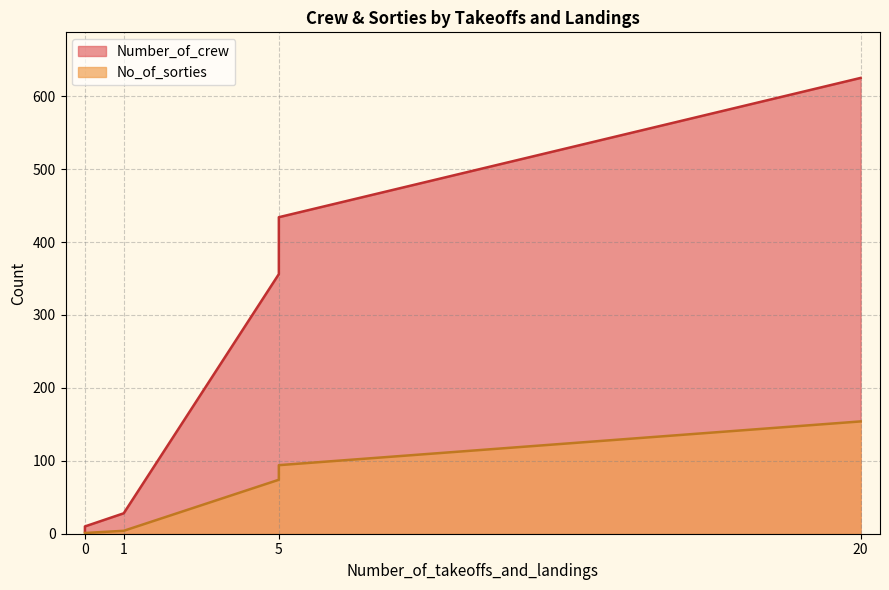

True or false: No_of_sorties and Number_of_crew intersect in this chart.

False